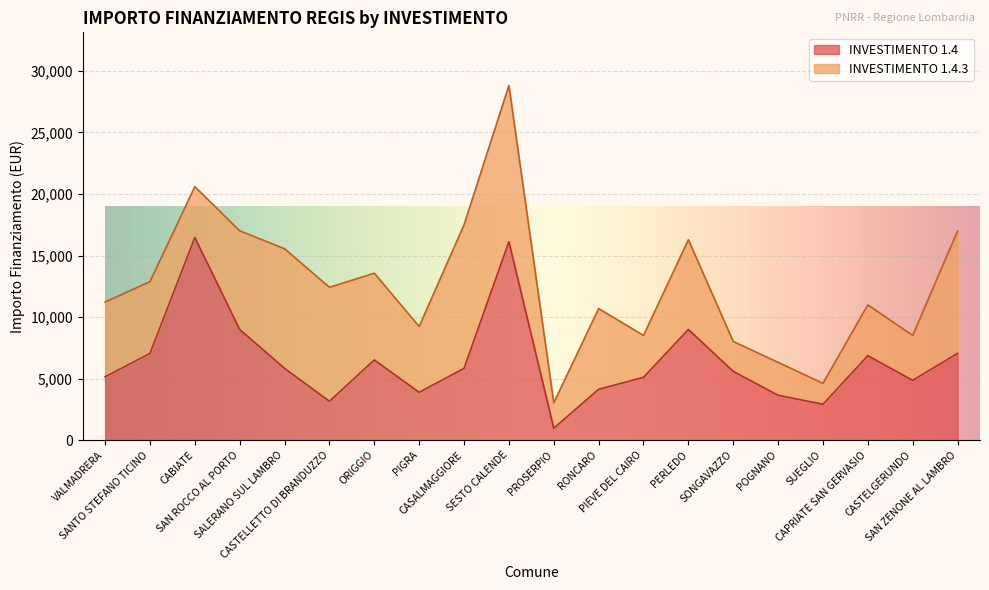

Reading left to right, extract all data points from this chart.

VALMADRERA=5145	SANTO STEFANO TICINO=7047	CABIATE=16464	SAN ROCCO AL PORTO=8991	SALERANO SUL LAMBRO=5832	CASTELLETTO DI BRANDUZZO=3159	ORIGGIO=6517	PIGRA=3888	CASALMAGGIORE=5831	SESTO CALENDE=16121	PROSERPIO=972	RONCARO=4131	PIEVE DEL CAIRO=5103	PERLEDO=8991	SONGAVAZZO=5589	POGNANO=3645	SUEGLIO=2916	CAPRIATE SAN GERVASIO=6860	CASTELGERUNDO=4860	SAN ZENONE AL LAMBRO=7047